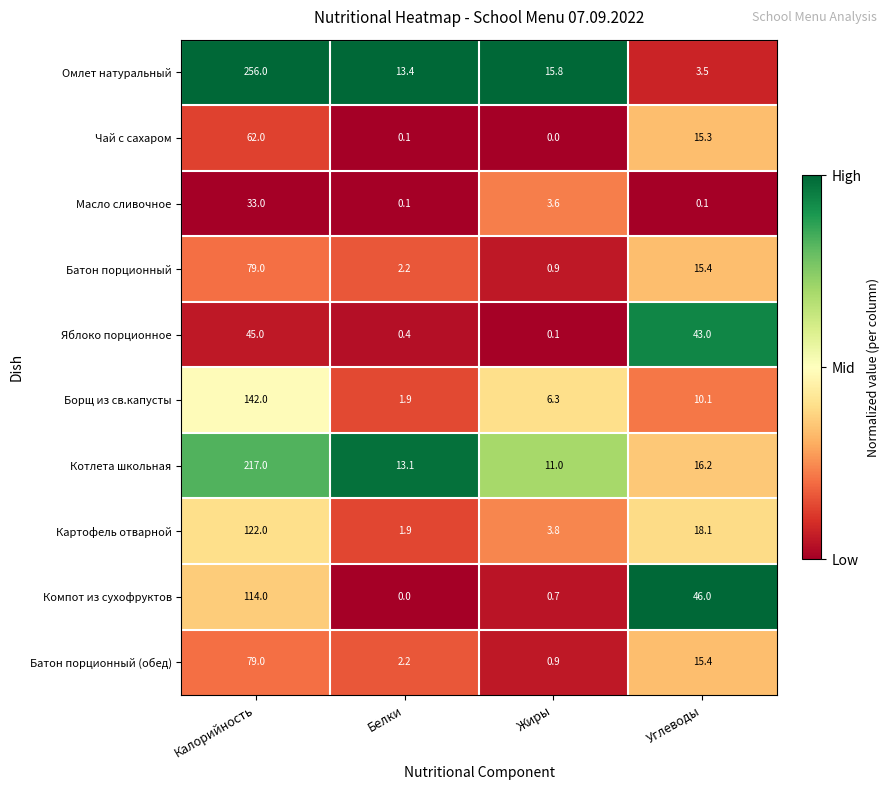

What is the sum of all Батон порционный values?

97.5